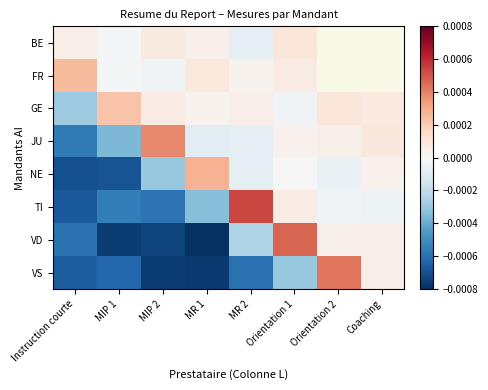

List the labels in order of BE value, largest first.

Orientation 1, MIP 2, Instruction courte, MR 1, MIP 1, Orientation 2, Coaching, MR 2